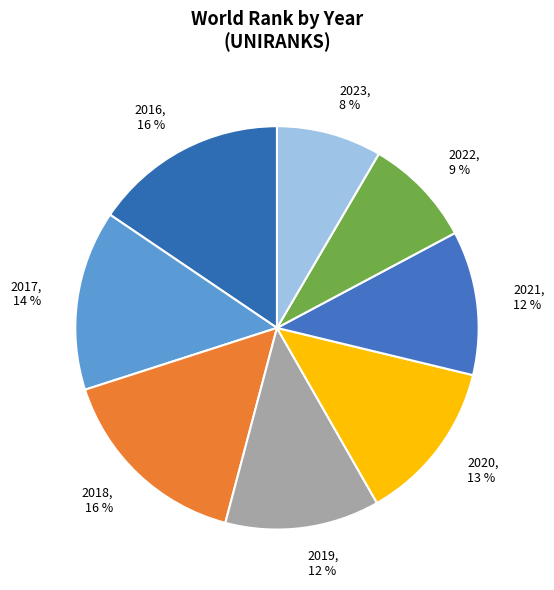

Is it true that 2023 is 20% of the pie?

False